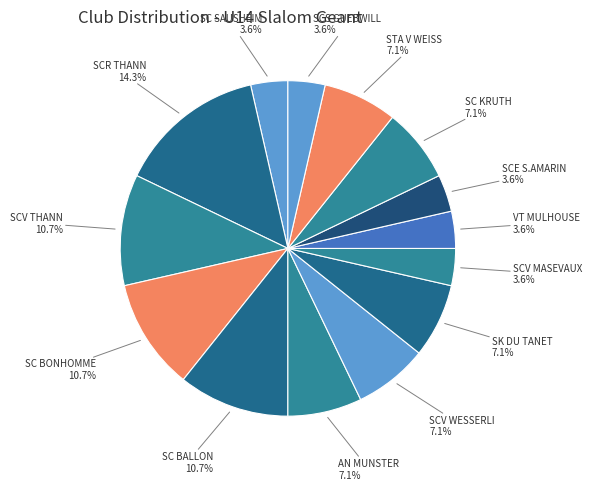

Count the number of slices in the pie.

14